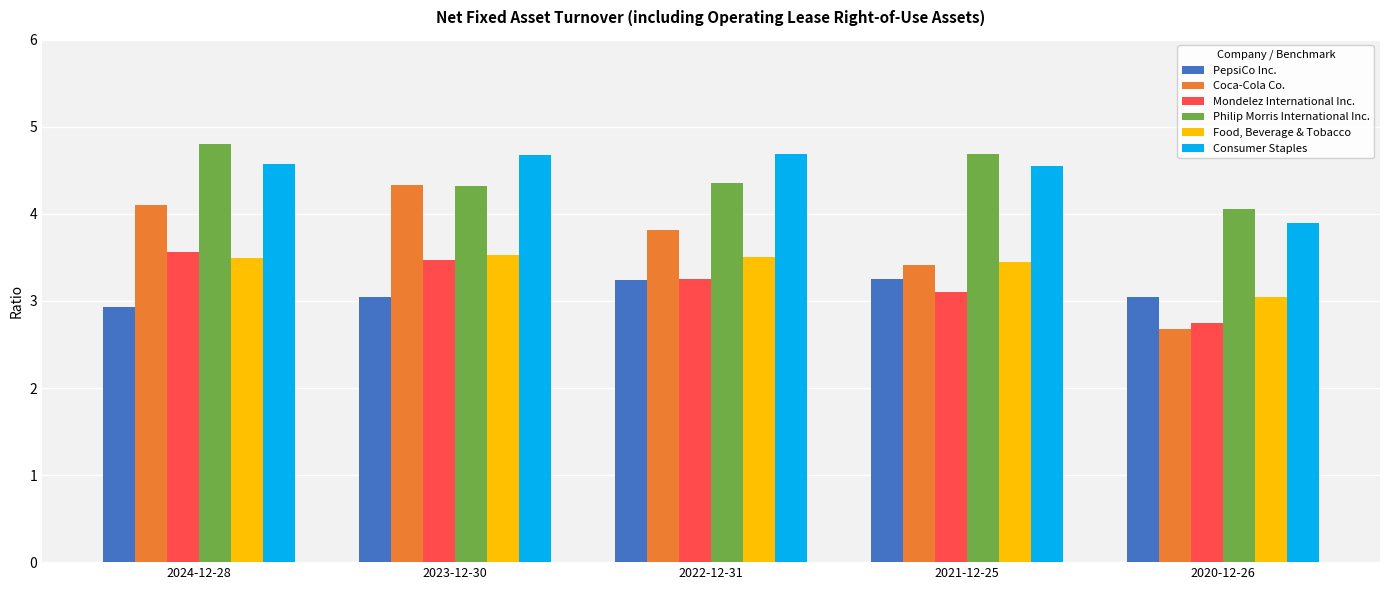

What are all the series names shown in the legend?

PepsiCo Inc., Coca-Cola Co., Mondelez International Inc., Philip Morris International Inc., Food, Beverage & Tobacco, Consumer Staples